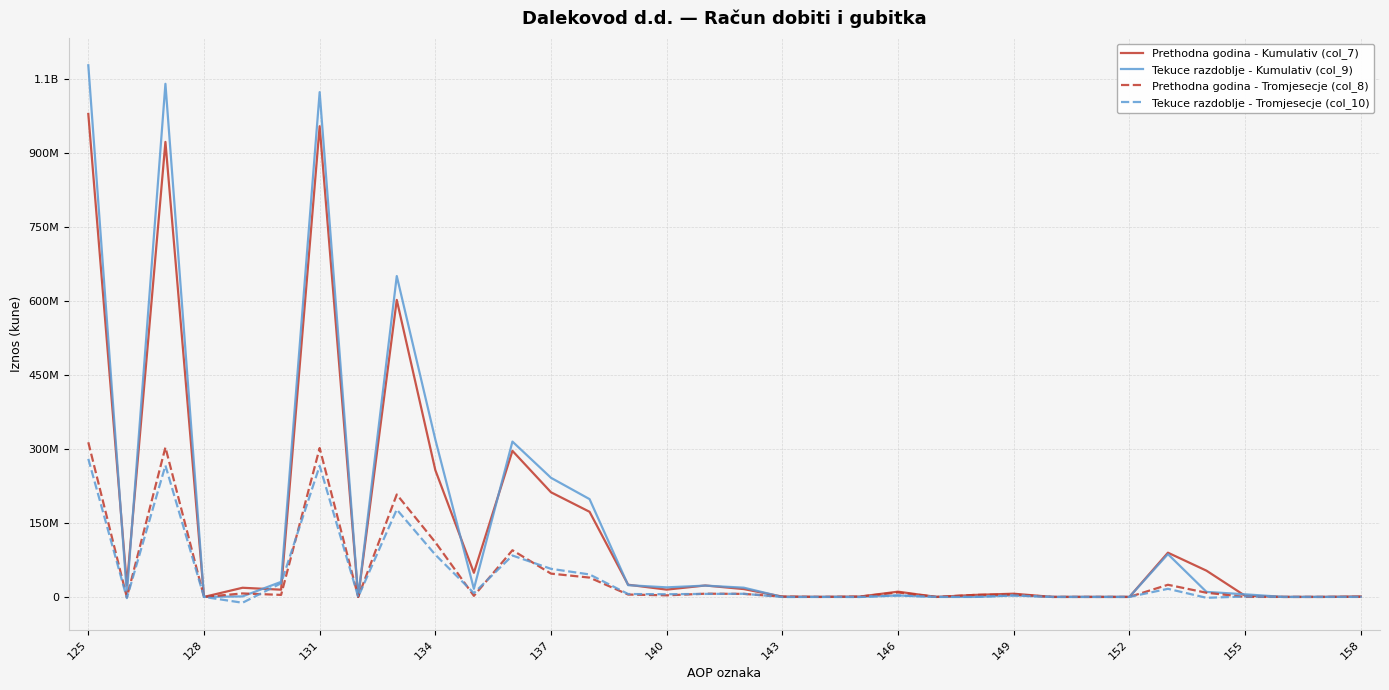

What are all the series names shown in the legend?

Prethodna godina - Kumulativ (col_7), Tekuce razdoblje - Kumulativ (col_9), Prethodna godina - Tromjesecje (col_8), Tekuce razdoblje - Tromjesecje (col_10)